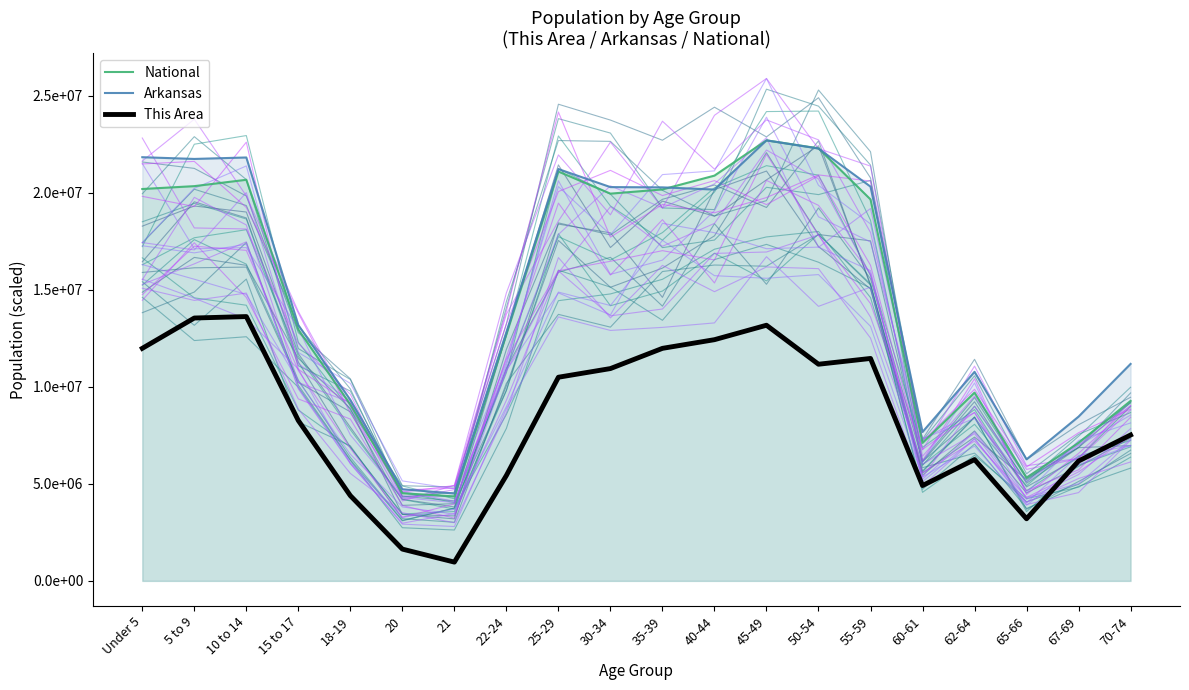

At which label does National reach its peak?

45-49